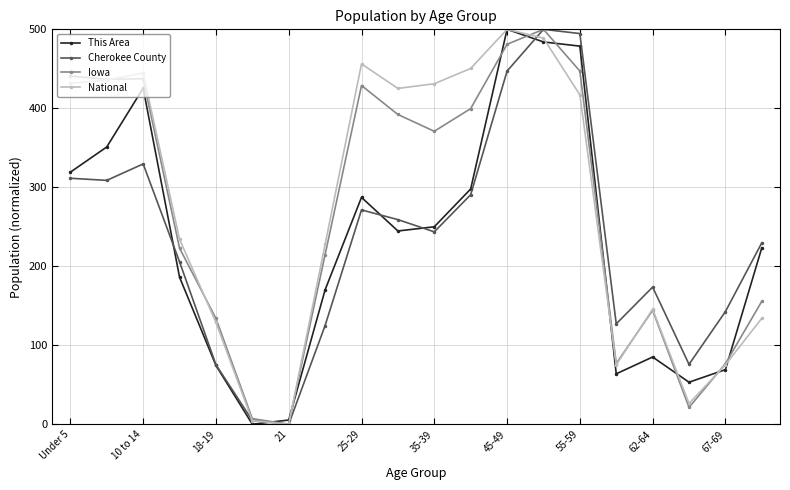

What are all the series names shown in the legend?

This Area, Cherokee County, Iowa, National